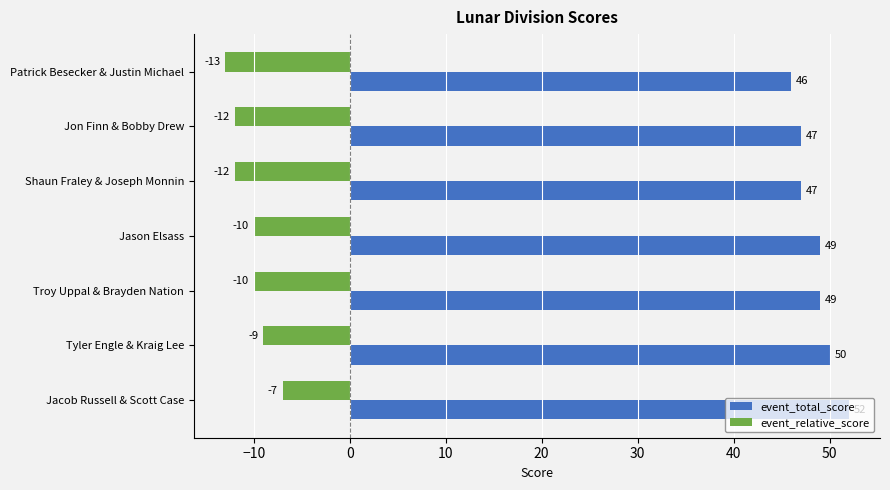

What are all the series names shown in the legend?

event_total_score, event_relative_score